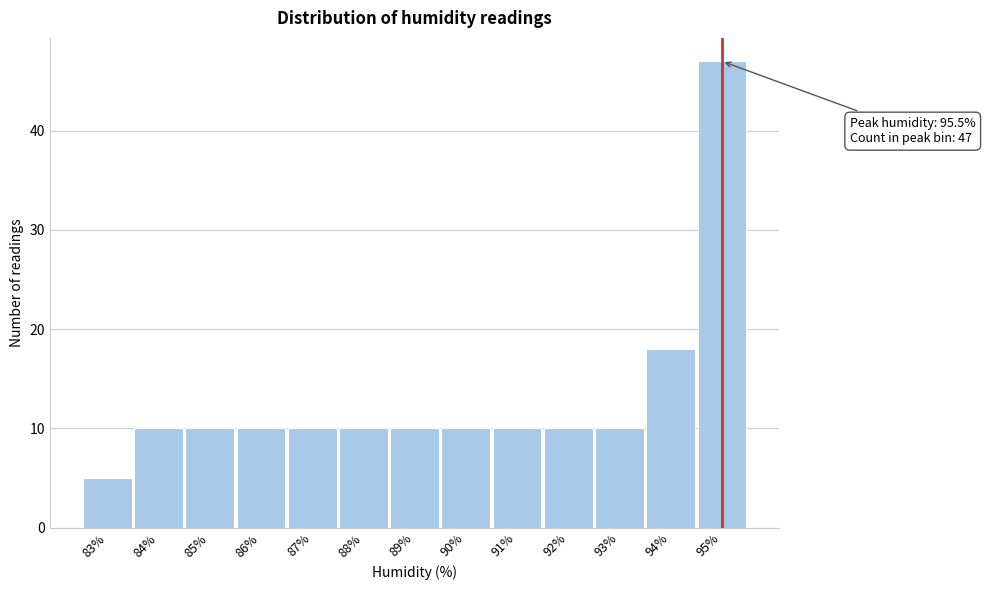

Reading left to right, list all the values displayed in this chart.

83%=5	84%=10	85%=10	86%=10	87%=10	88%=10	89%=10	90%=10	91%=10	92%=10	93%=10	94%=18	95%=47